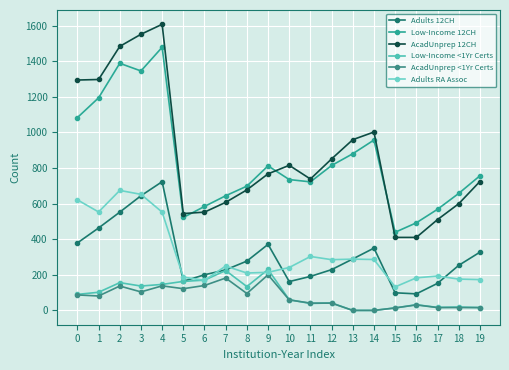

What is the spread (max minus min) of values at 3?

1447